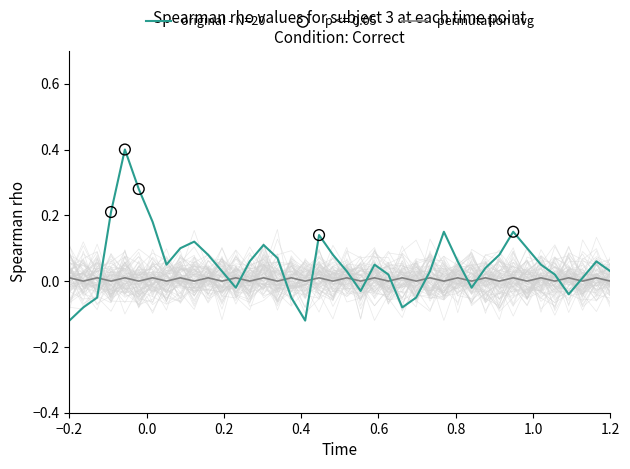

Is the value of permutation avg at 27 greater than the value of original - N=20 at 23?

No